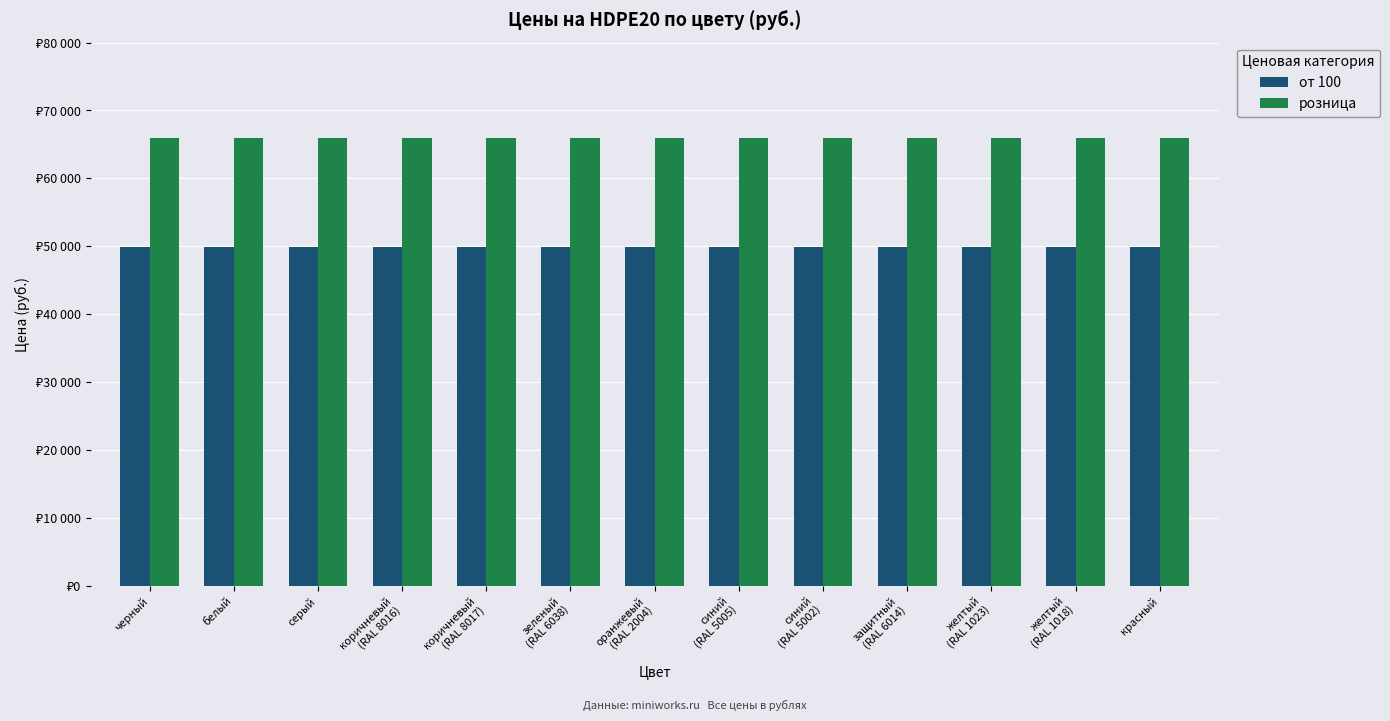

Reading left to right, extract all data points from this chart.

от 100: черный=49900	белый=49900	серый=49900	коричневый
(RAL 8016)=49900	коричневый
(RAL 8017)=49900	зеленый
(RAL 6038)=49900	оранжевый
(RAL 2004)=49900	синий
(RAL 5005)=49900	синий
(RAL 5002)=49900	защитный
(RAL 6014)=49900	желтый
(RAL 1023)=49900	желтый
(RAL 1018)=49900	красный=49900
розница: черный=66000	белый=66000	серый=66000	коричневый
(RAL 8016)=66000	коричневый
(RAL 8017)=66000	зеленый
(RAL 6038)=66000	оранжевый
(RAL 2004)=66000	синий
(RAL 5005)=66000	синий
(RAL 5002)=66000	защитный
(RAL 6014)=66000	желтый
(RAL 1023)=66000	желтый
(RAL 1018)=66000	красный=66000